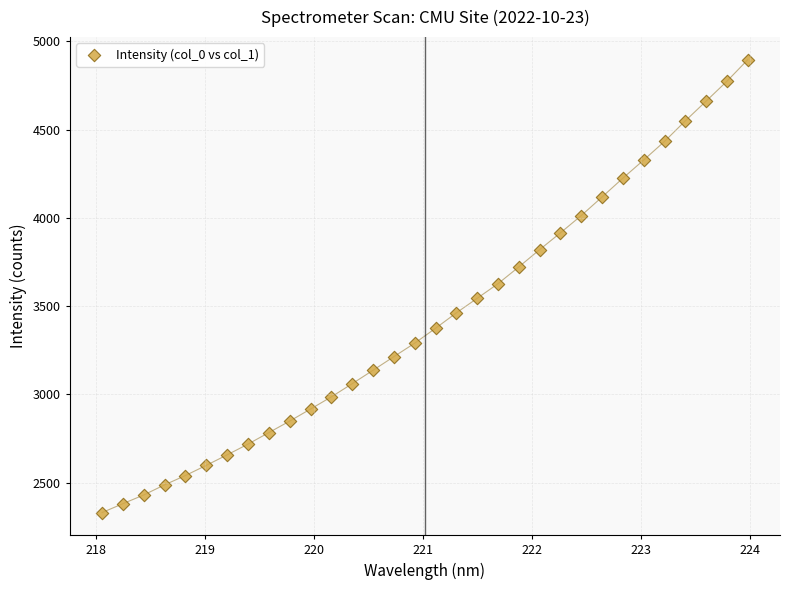

What is the range of Y values (max minus min)?

2565.0